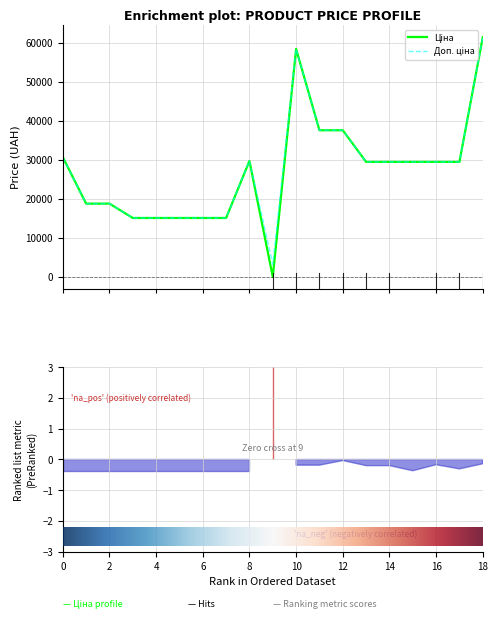

True or false: Доп. ціна and Ціна cross at least once.

False